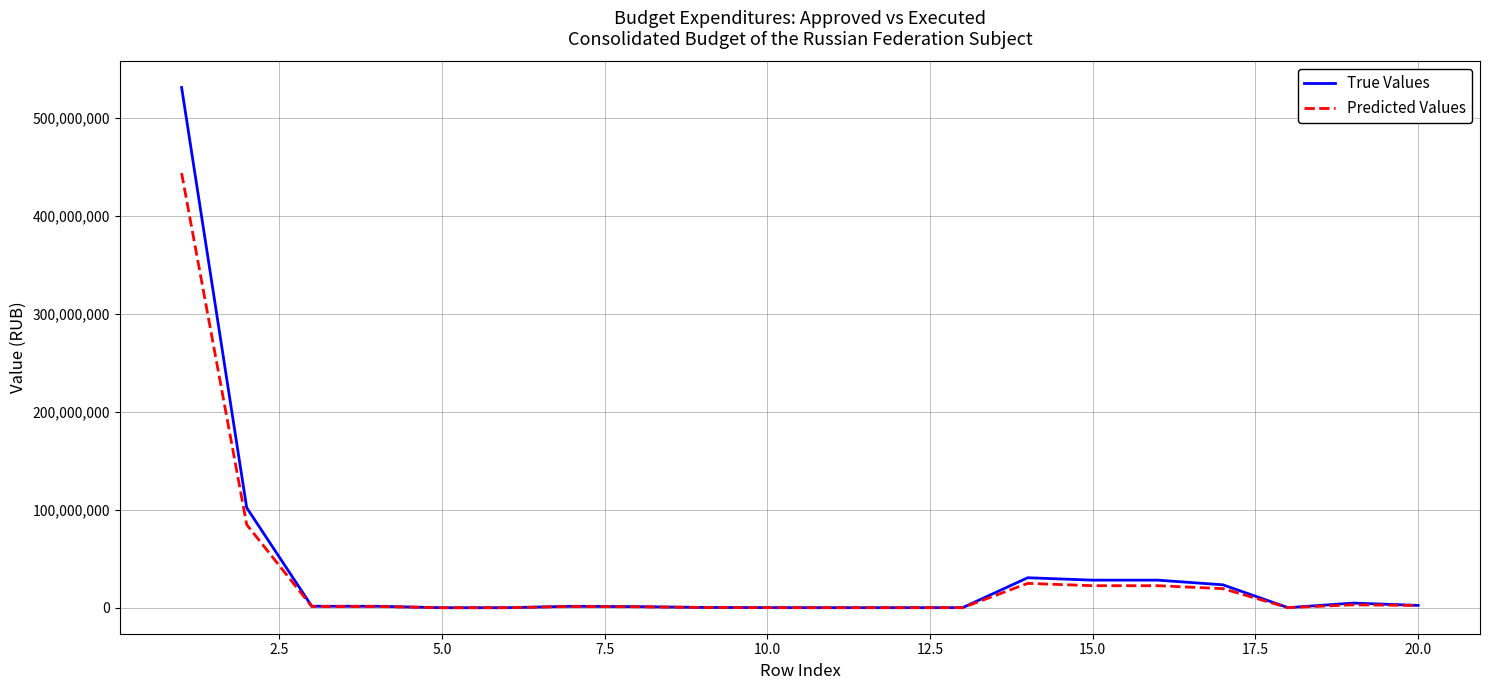

Rank the series by their maximum value, from highest to lowest.

True Values, Predicted Values